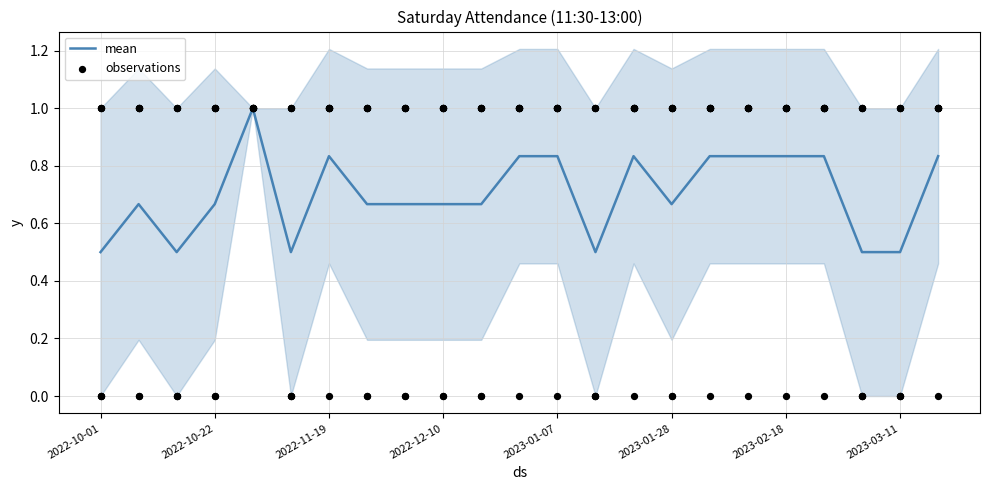

Is it true that mean equals 0.4 at 2022-10-22?

False